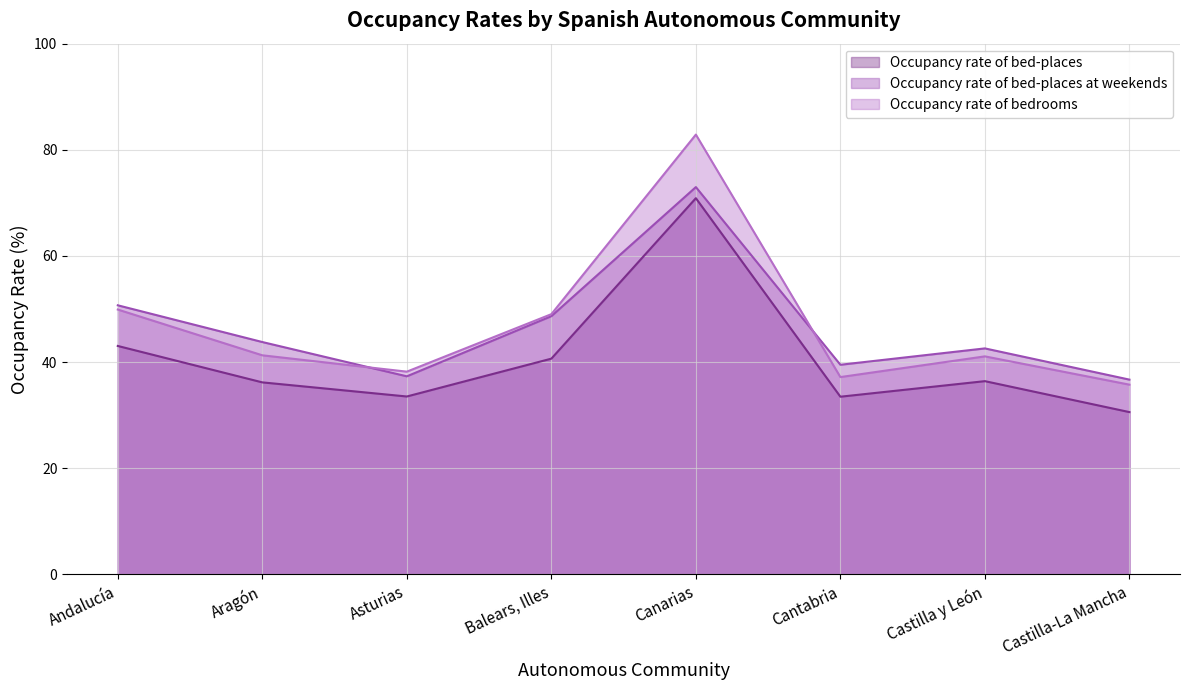

What is the difference between the highest and lowest values at Andalucía?

7.7